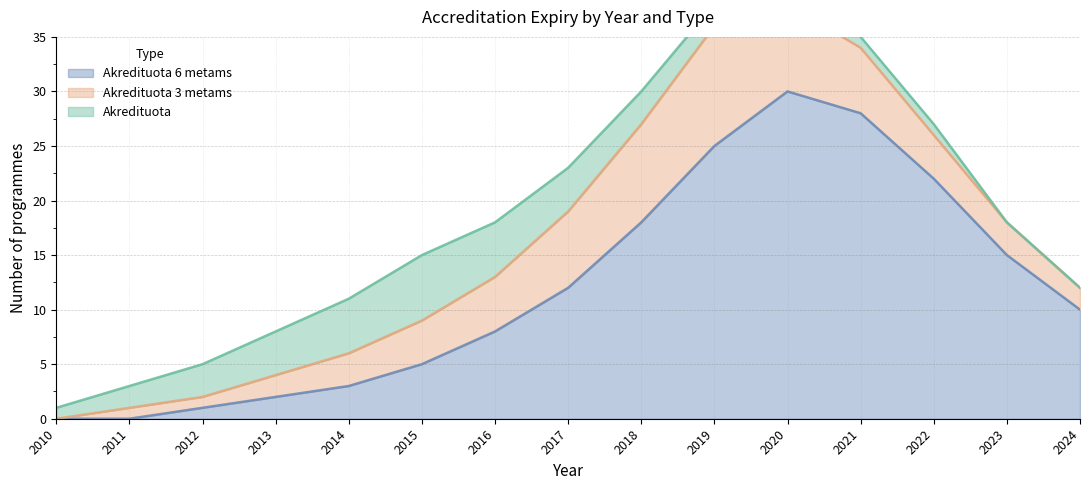

The Akredituota 6 metams series shows 0 at 2011. True or false?

True